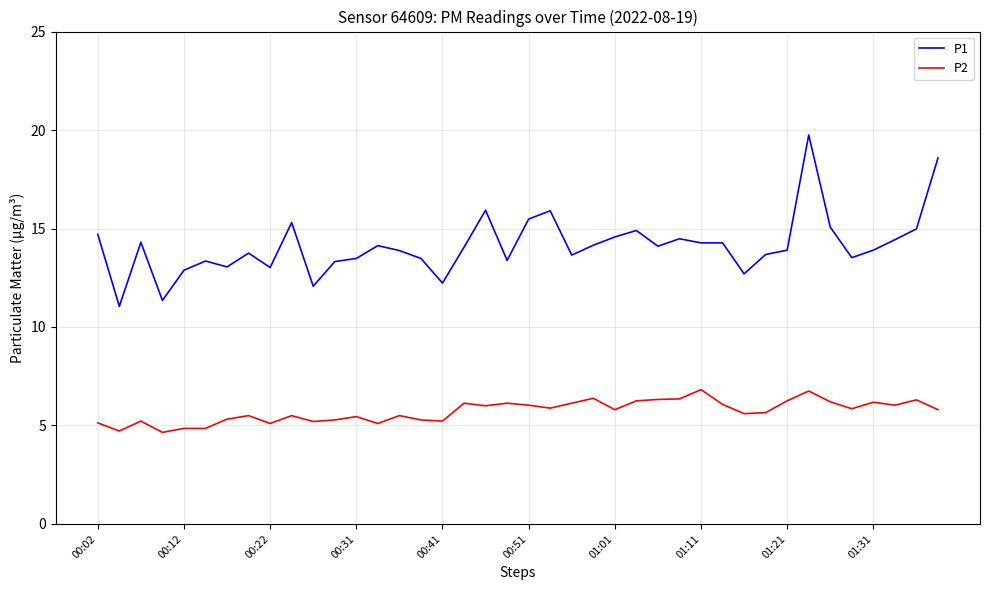

What are all the series names shown in the legend?

P1, P2